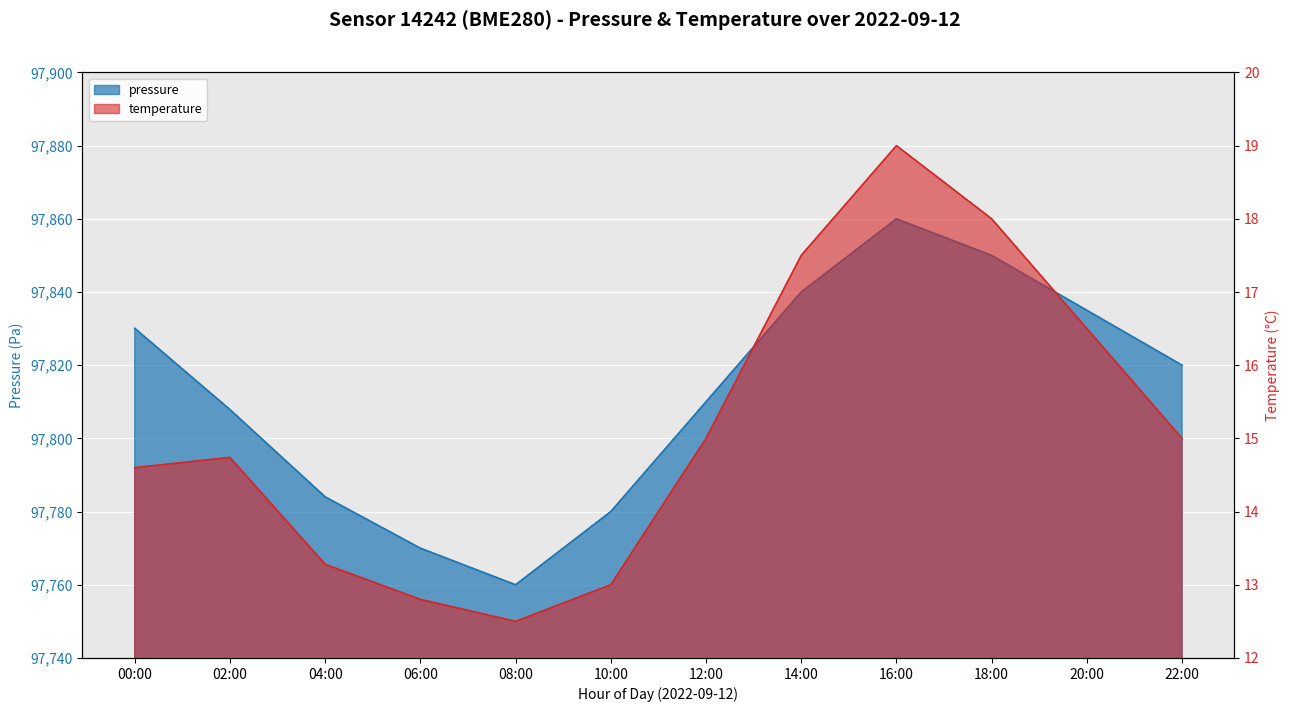

What is the maximum value for pressure?

97860.0